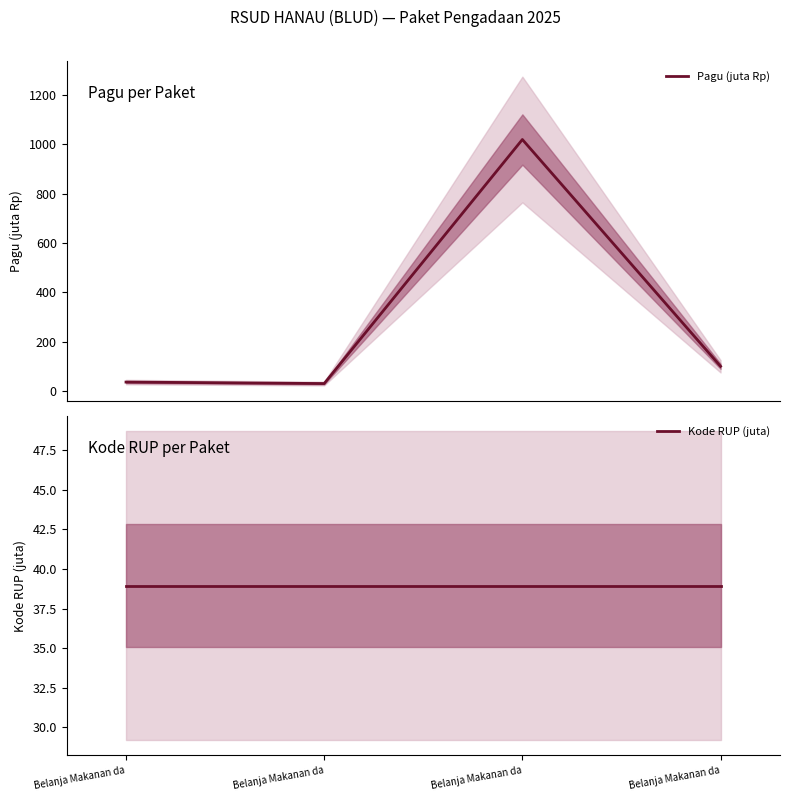

List the series in order of their overall mean, highest first.

Pagu (juta Rp), Kode RUP (juta)